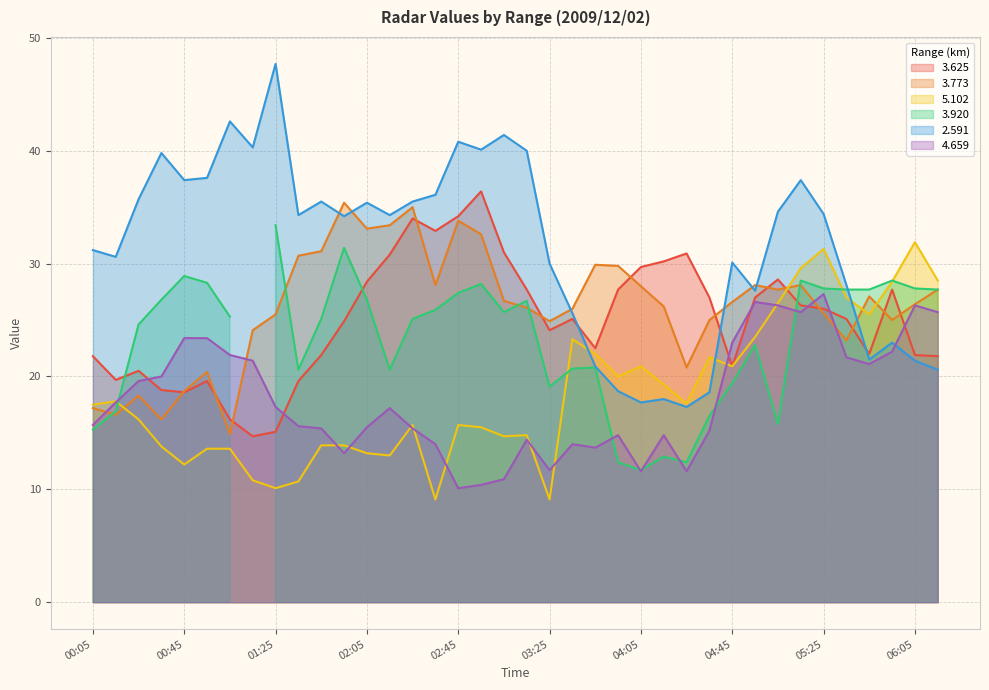

The   4.659 series shows 21.1 at 05:45. True or false?

True